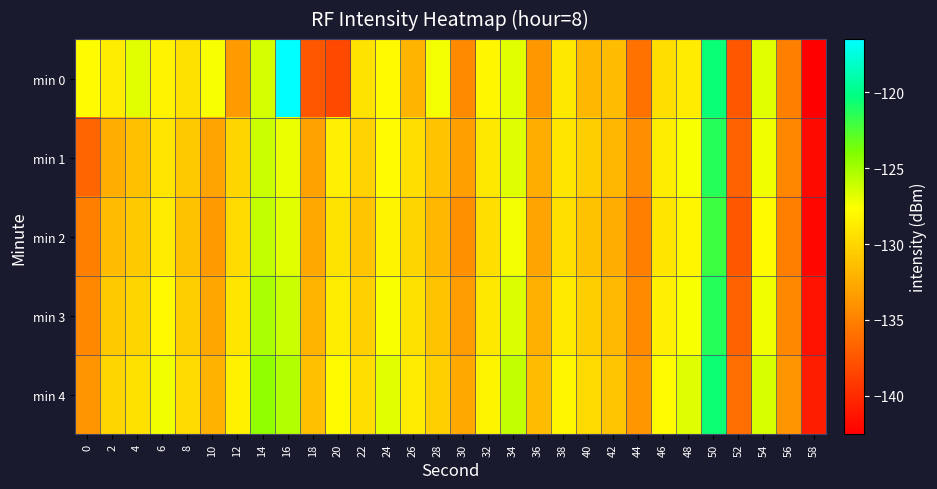

How many series are shown in this chart?

5